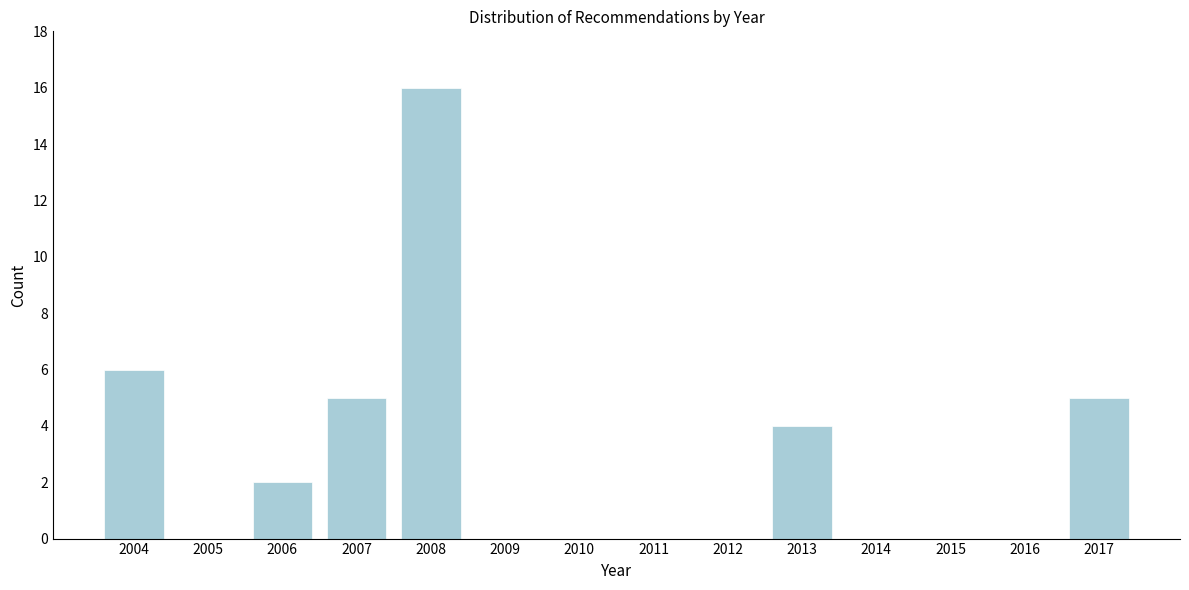

Reading left to right, list all the values displayed in this chart.

2004=6	2005=0	2006=2	2007=5	2008=16	2009=0	2010=0	2011=0	2012=0	2013=4	2014=0	2015=0	2016=0	2017=5